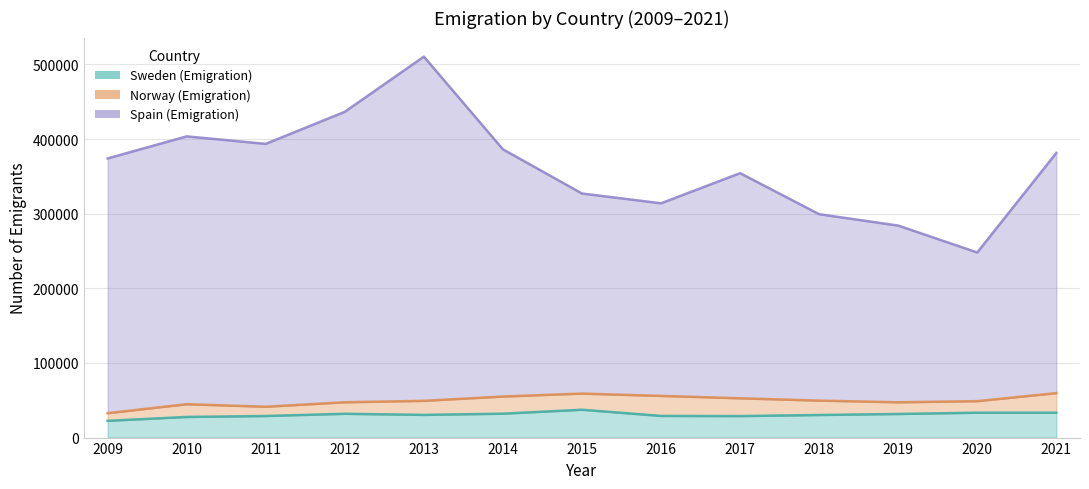

Between 2009 and 2012, which series saw the biggest shift?

Spain (Emigration)